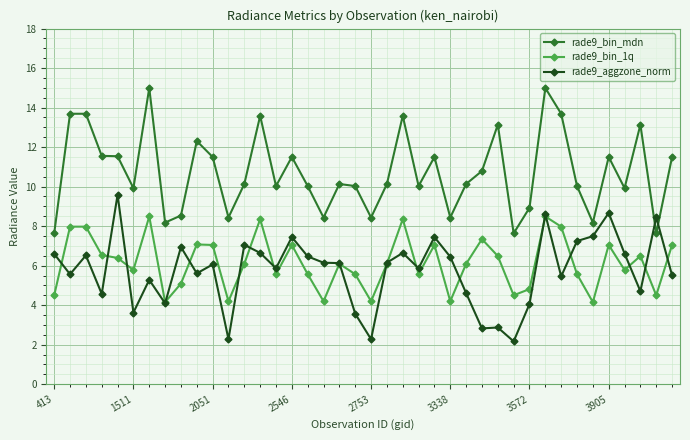

True or false: rade9_bin_mdn and rade9_bin_1q intersect in this chart.

False